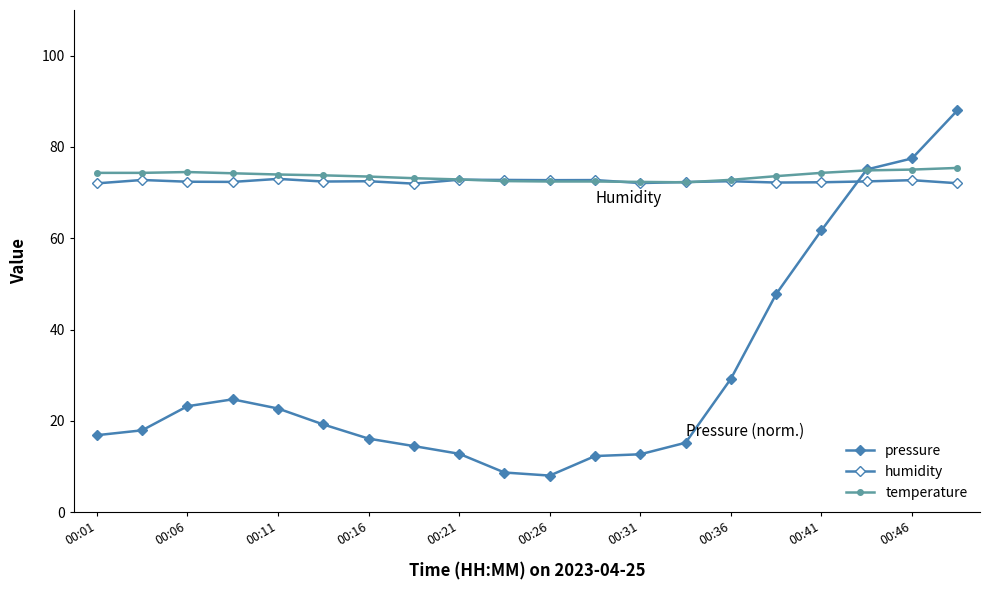

How many interior local peaks does the pressure series have?

1